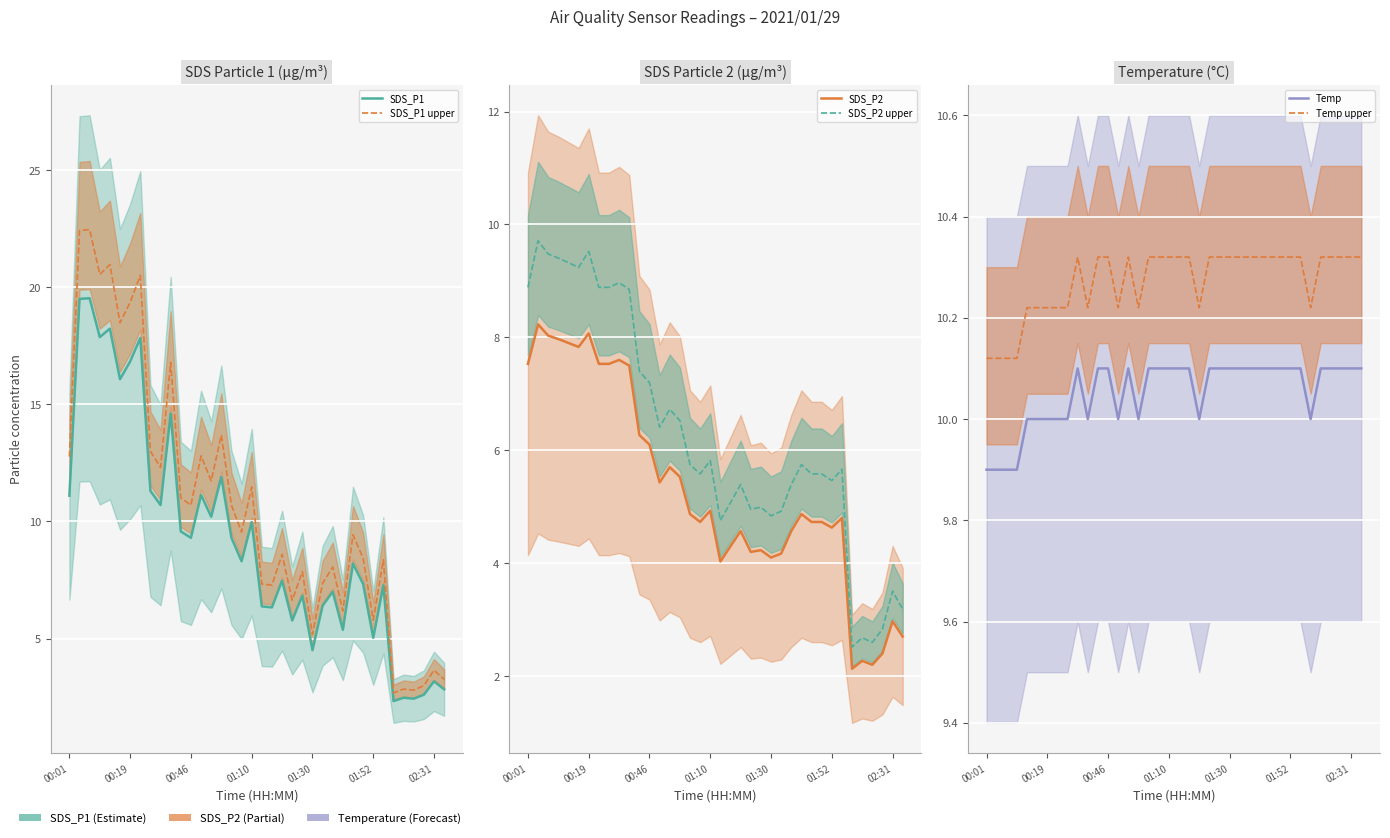

The Temp series shows 17.9 at 01:30. True or false?

False